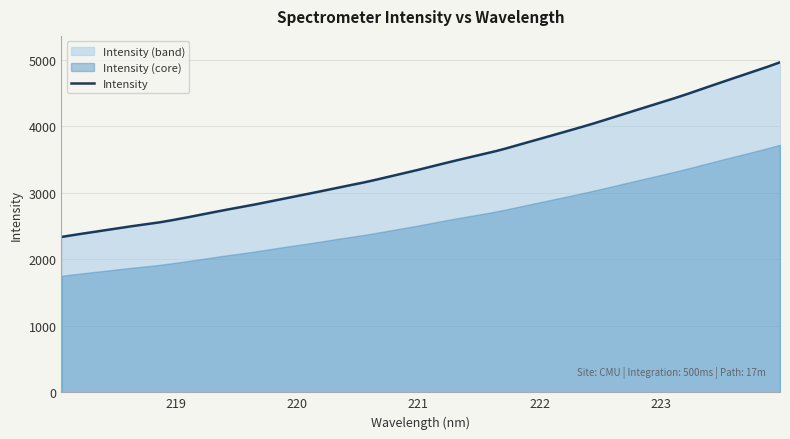

Does the chart display data point markers on the line(s)?

No